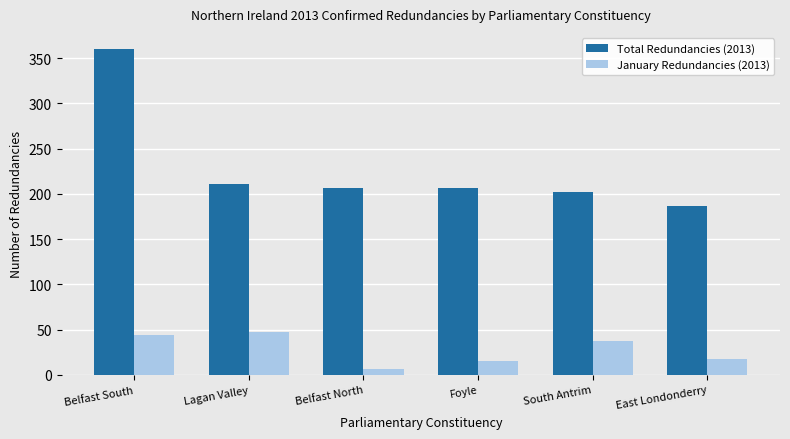

What is the sum of the Total Redundancies (2013) values at Lagan Valley and Foyle?

418